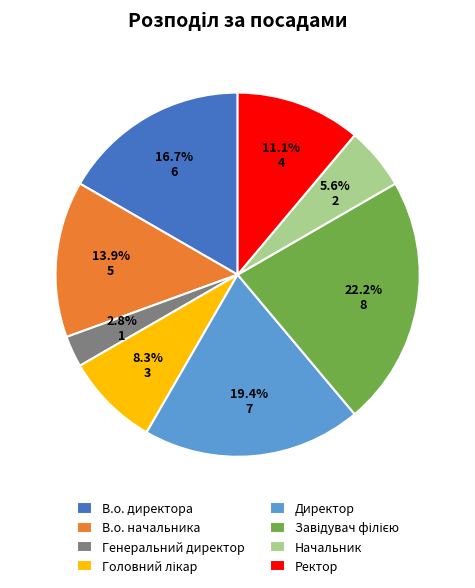

Approximately how many times larger is the value at В.о. начальника compared to Директор?

0.7